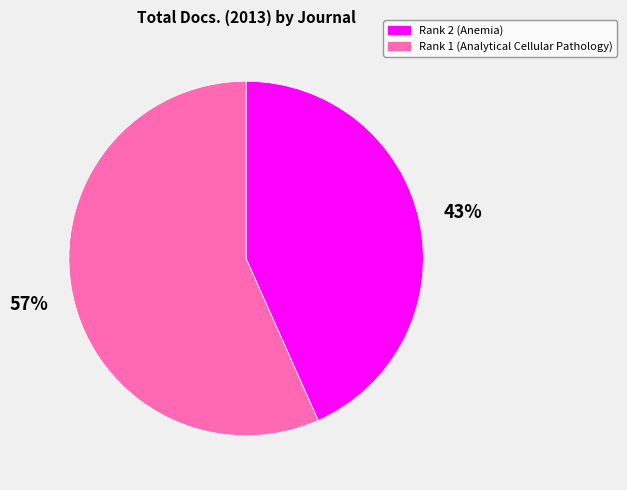

Which category accounts for the majority?

Rank 1 (Analytical Cellular Pathology)